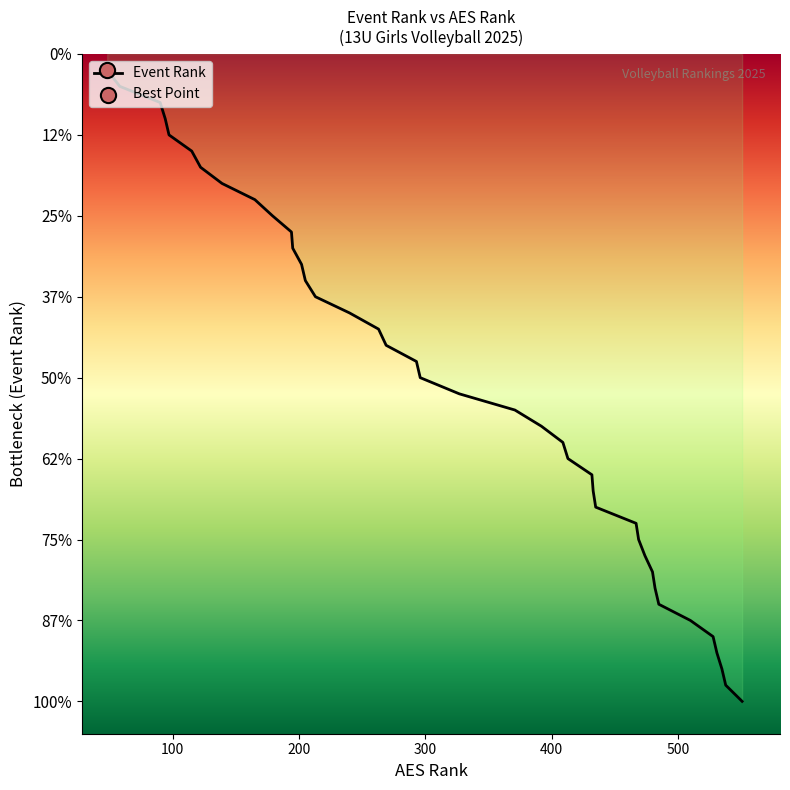

Between 535 and 433, which is larger?

535